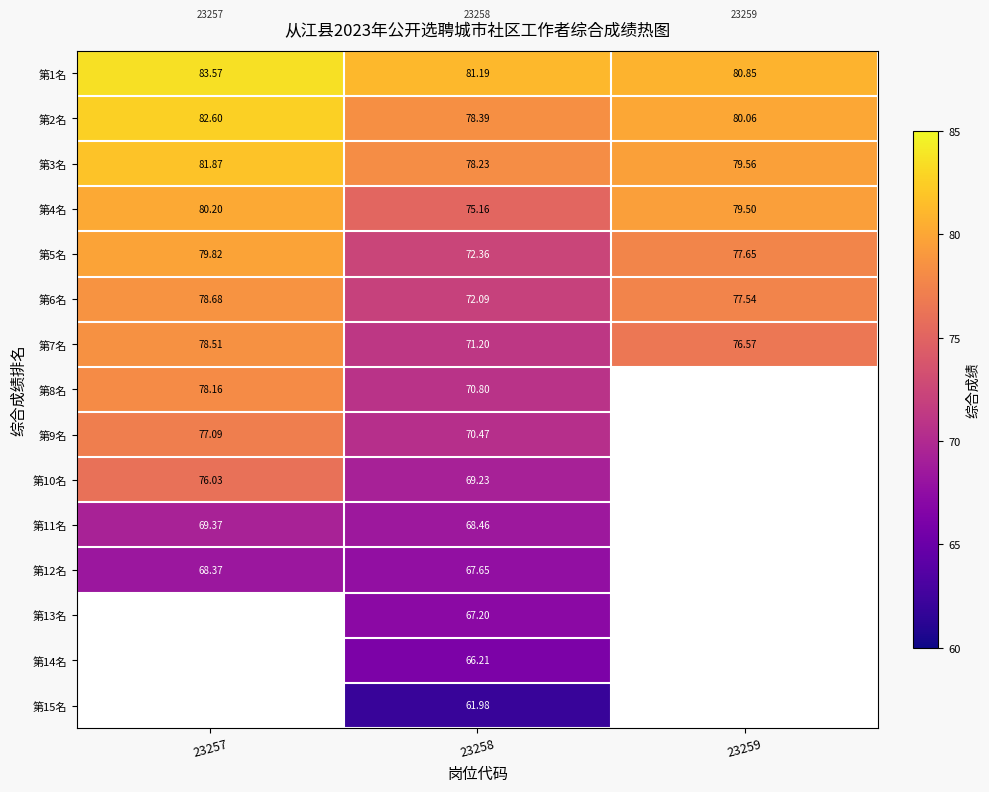

Between 23257 and 23258, which is larger?

23257